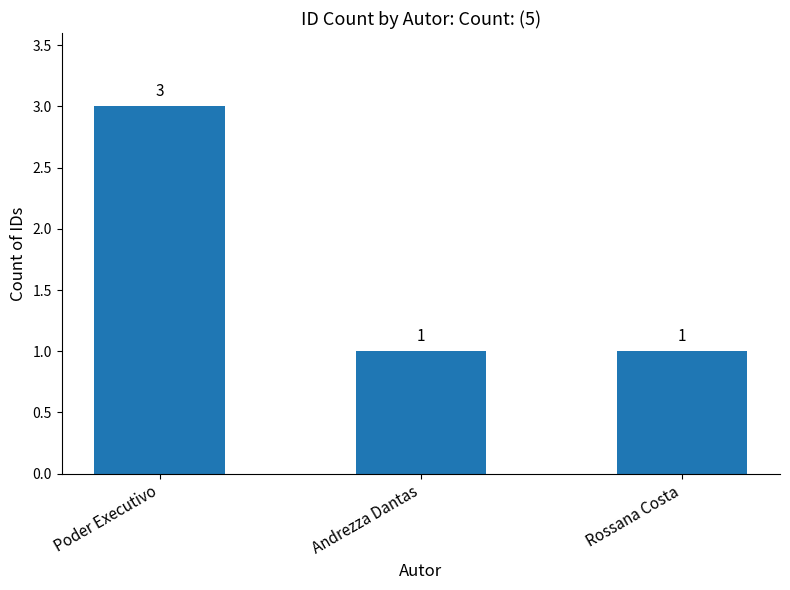

What is the sum of the values at Poder Executivo and Rossana Costa?

4